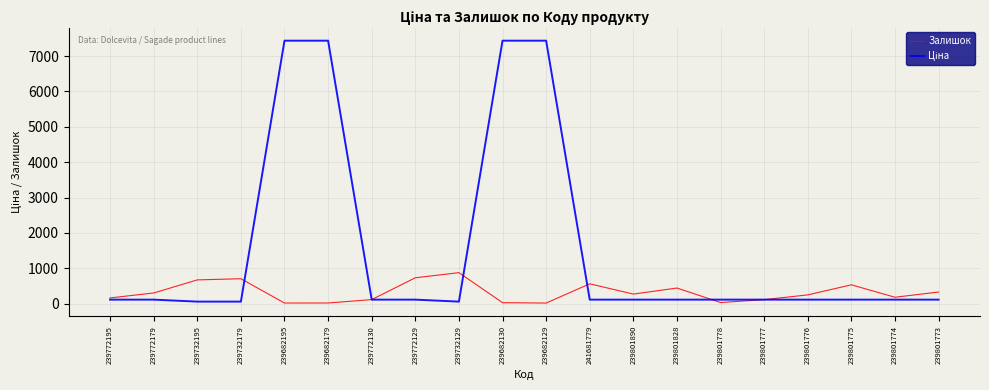

Is it true that Залишок equals 112.0 at 239801777?

True